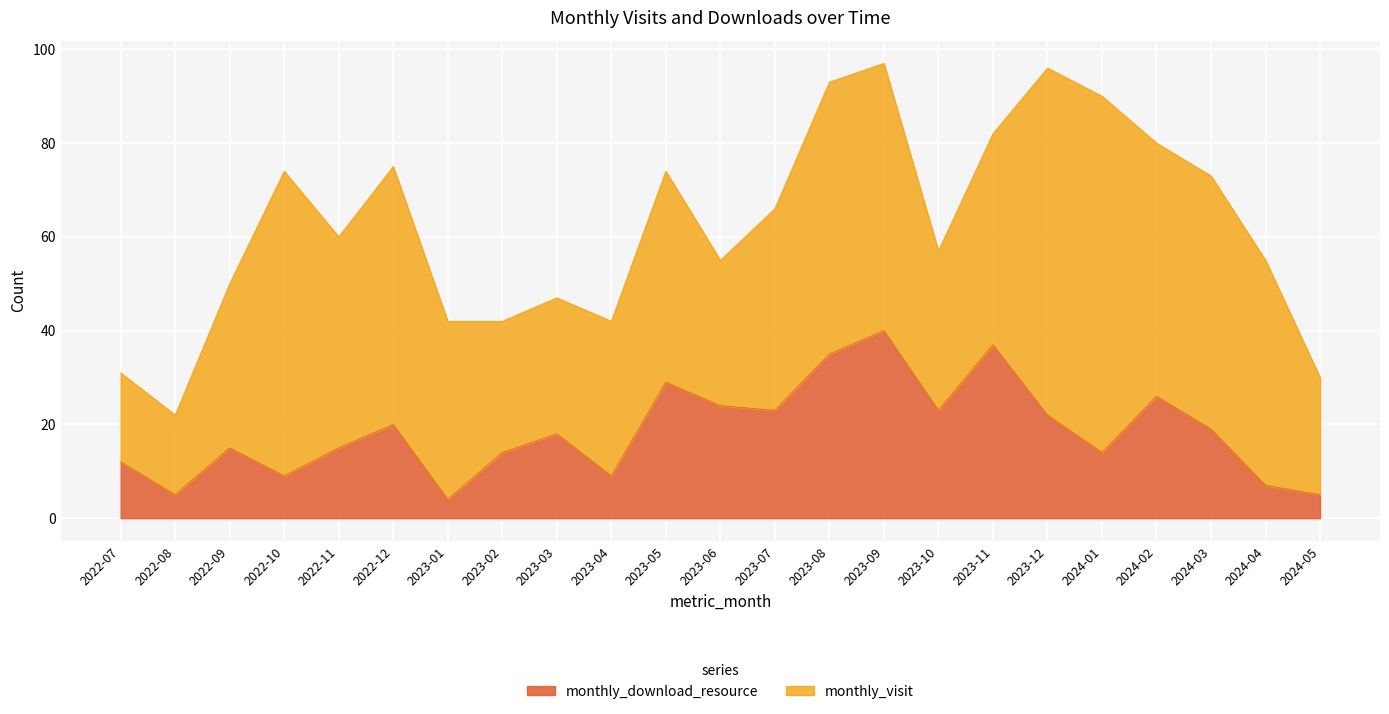

At which category does the chart reach its peak across all series?

2023-09